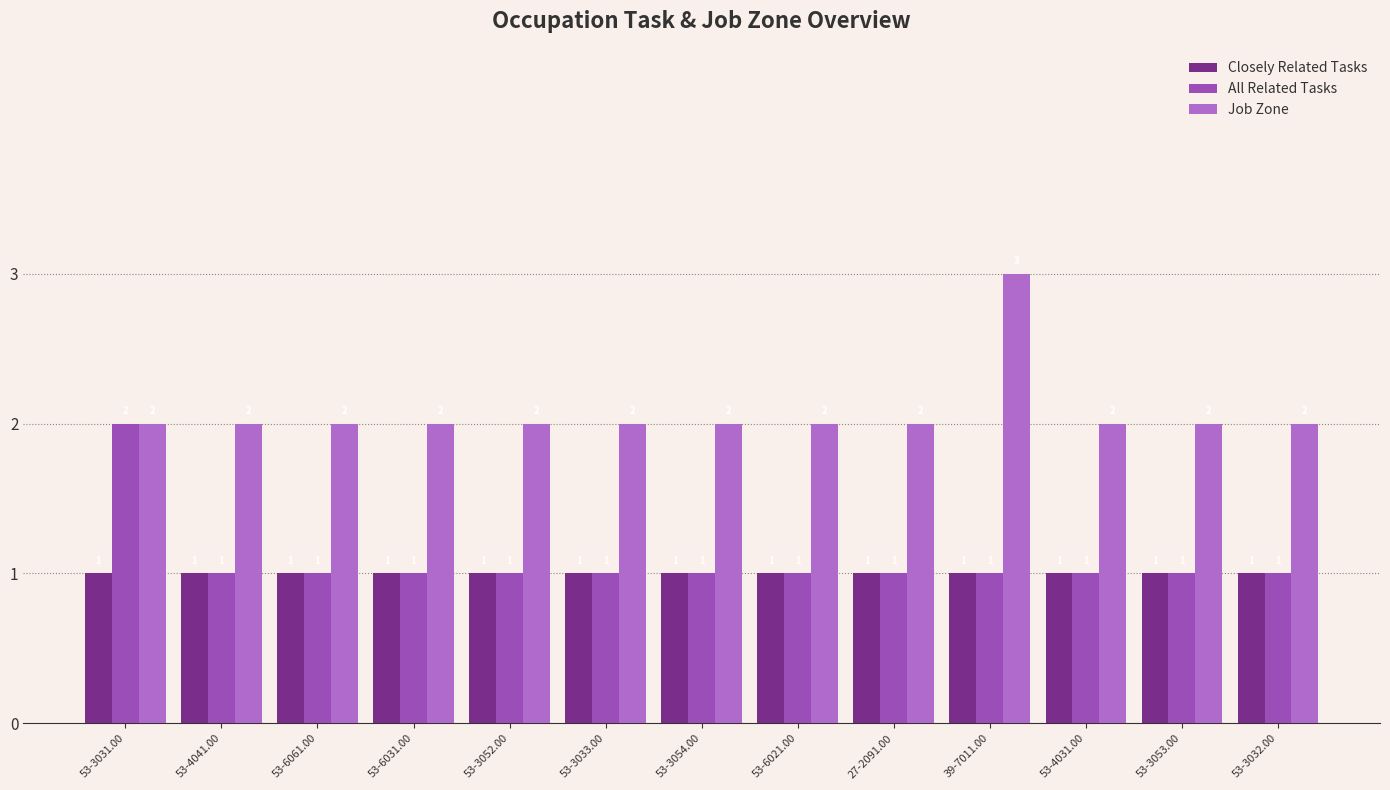

Reading left to right, extract all data points from this chart.

Closely Related Tasks: 53-3031.00=1	53-4041.00=1	53-6061.00=1	53-6031.00=1	53-3052.00=1	53-3033.00=1	53-3054.00=1	53-6021.00=1	27-2091.00=1	39-7011.00=1	53-4031.00=1	53-3053.00=1	53-3032.00=1
All Related Tasks: 53-3031.00=2	53-4041.00=1	53-6061.00=1	53-6031.00=1	53-3052.00=1	53-3033.00=1	53-3054.00=1	53-6021.00=1	27-2091.00=1	39-7011.00=1	53-4031.00=1	53-3053.00=1	53-3032.00=1
Job Zone: 53-3031.00=2	53-4041.00=2	53-6061.00=2	53-6031.00=2	53-3052.00=2	53-3033.00=2	53-3054.00=2	53-6021.00=2	27-2091.00=2	39-7011.00=3	53-4031.00=2	53-3053.00=2	53-3032.00=2